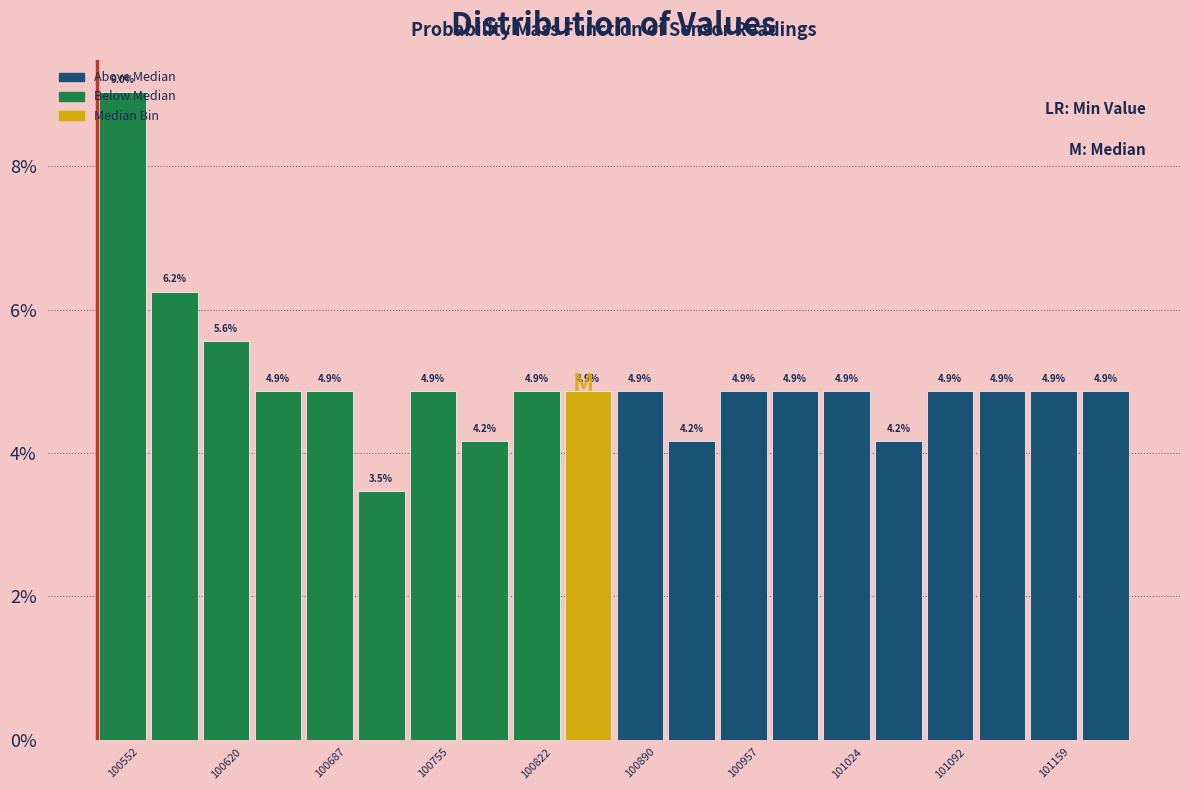

Read against the x-axis, roughly where is the centre of the tallest bar?

100550